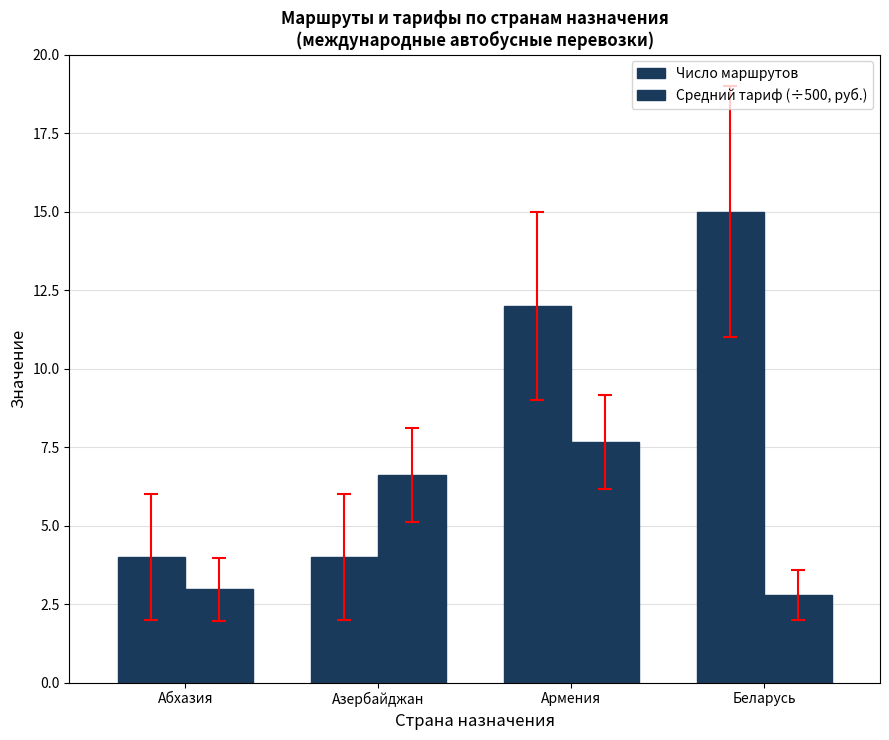

Are the bars grouped side by side (vs. stacked)?

Yes